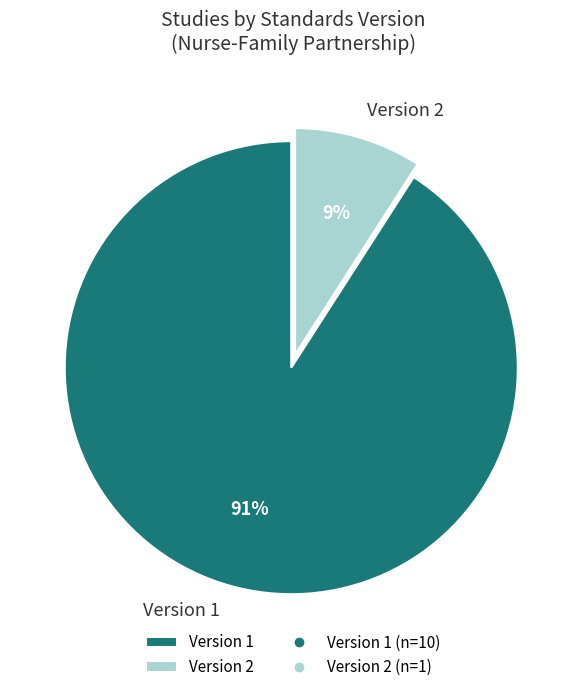

Is there a majority slice in this chart?

Yes